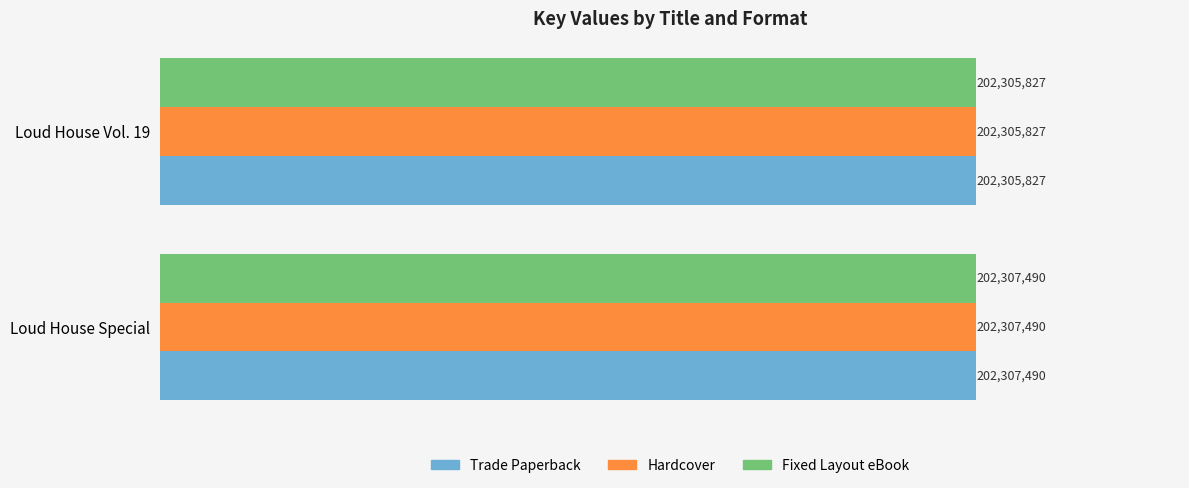

What are all the series names shown in the legend?

Trade Paperback, Hardcover, Fixed Layout eBook